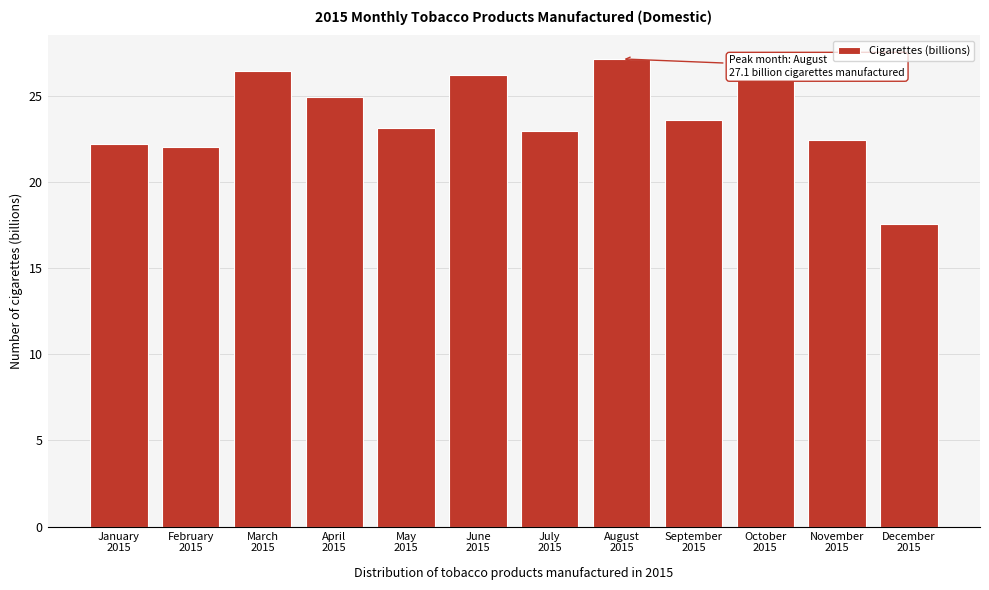

Reading left to right, list all the values displayed in this chart.

22.2	22.0	26.4	24.9	23.1	26.2	22.9	27.1	23.6	26.0	22.4	17.6